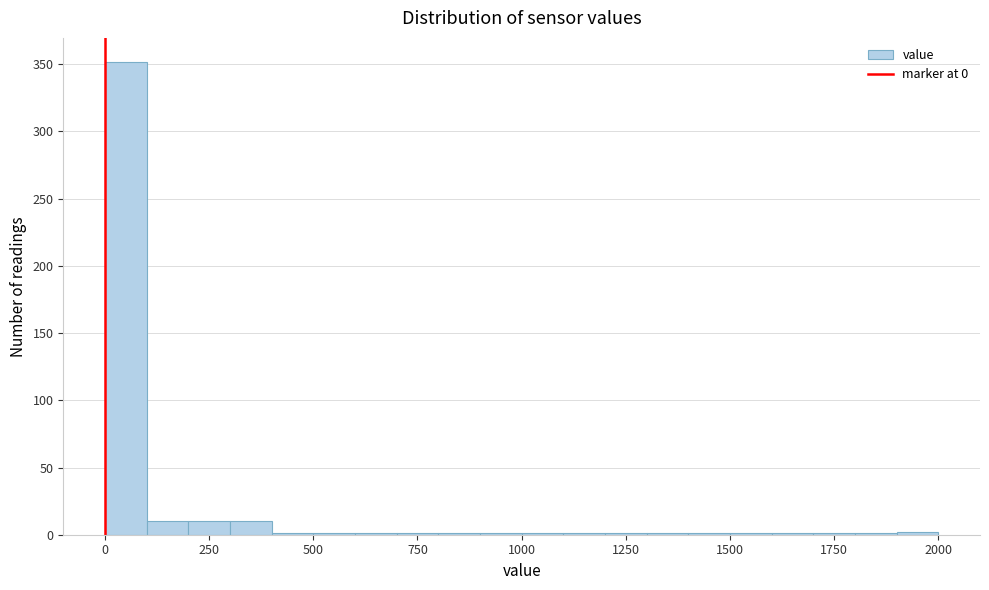

Read against the x-axis, roughly where is the centre of the tallest bar?

50